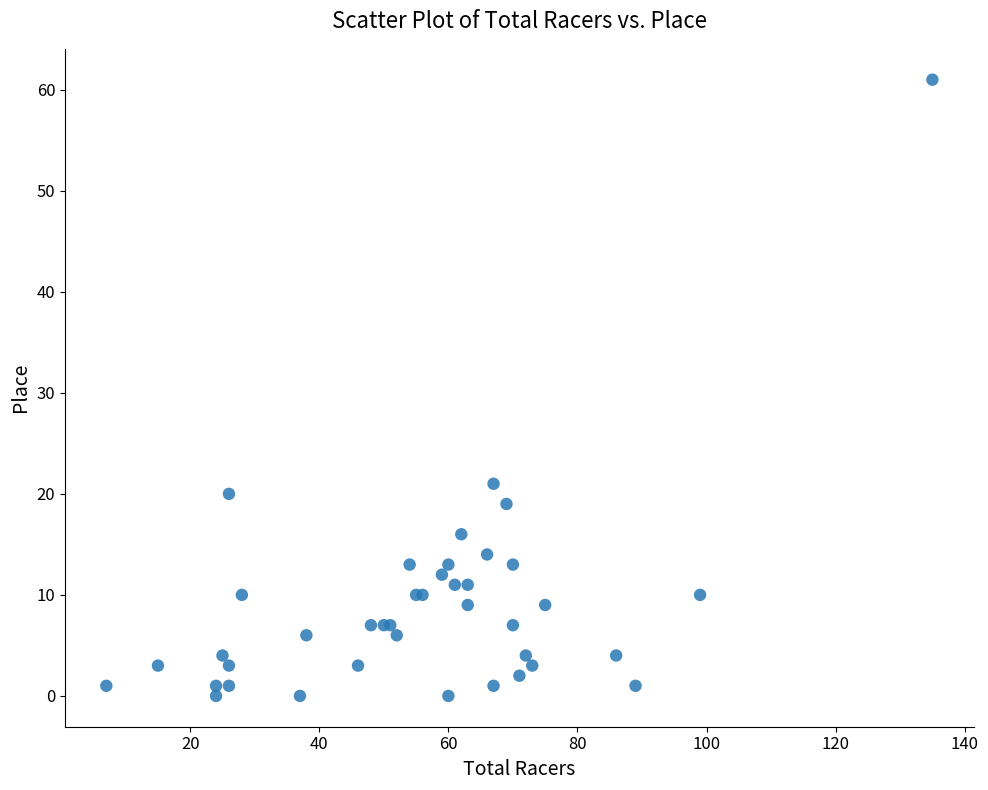

What Y value in the scatter plot is closest to 30?

21